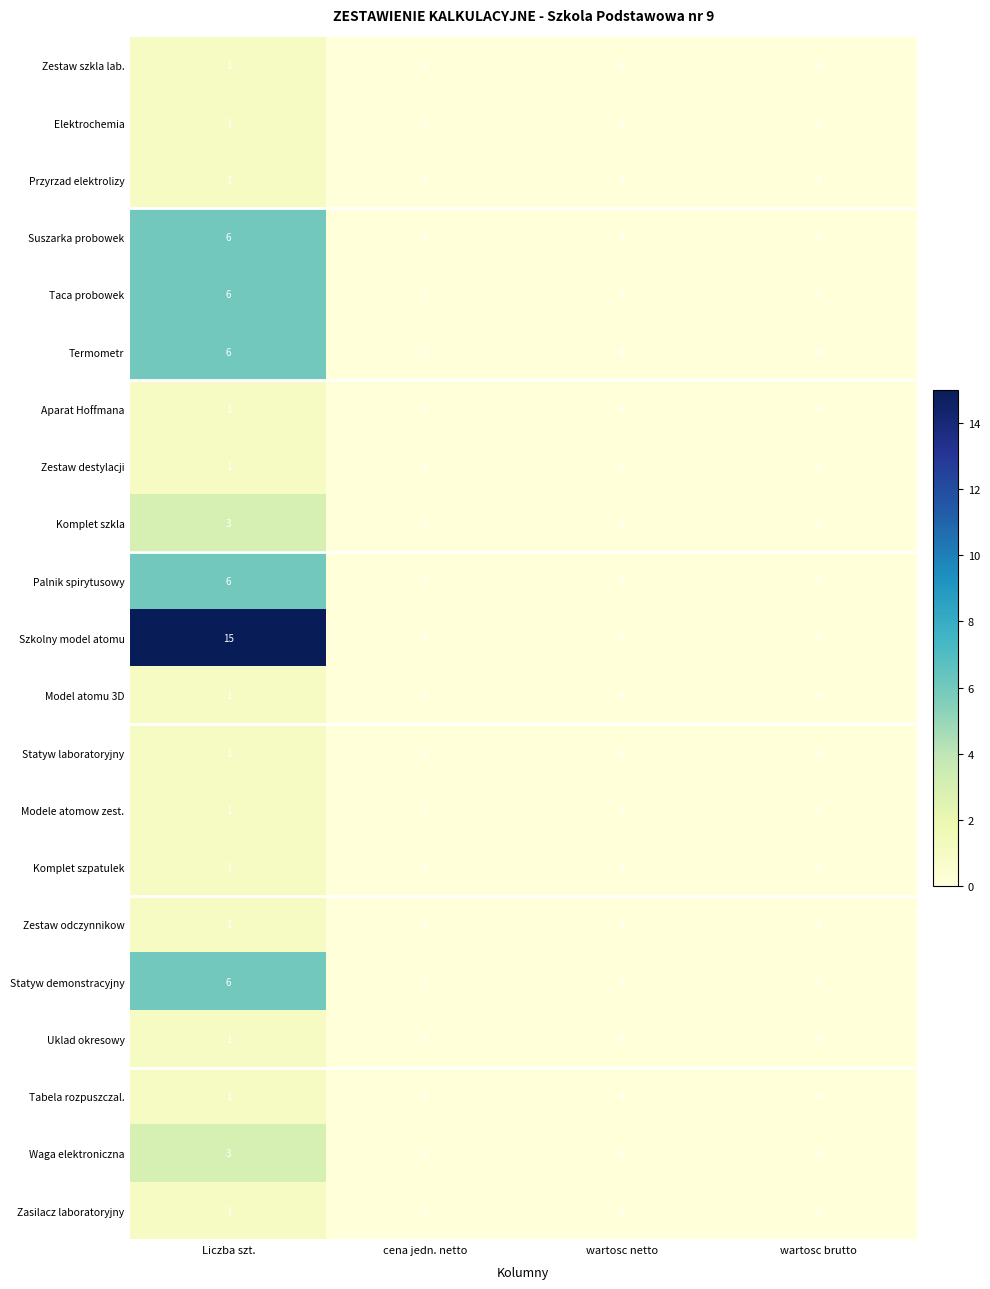

What is the difference between the maximum and minimum values in the Komplet szkla series?

3